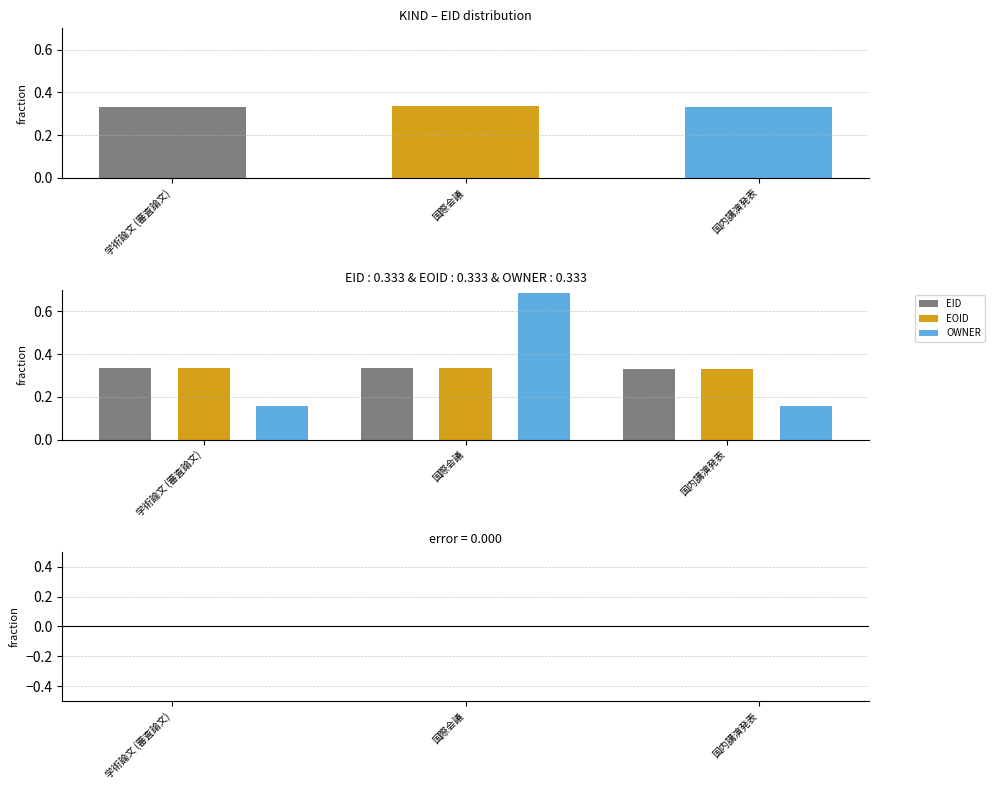

The OWNER series shows 0.2 at 国内講演発表. True or false?

True